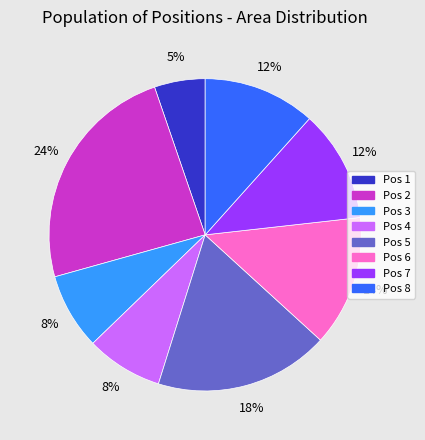

The Pos 4 slice represents 22% of the pie. True or false?

False